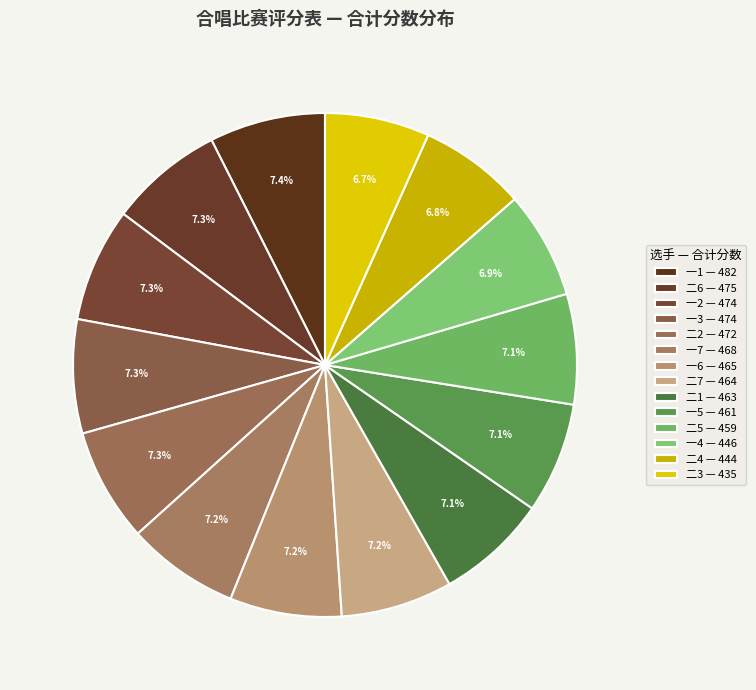

How many slices are in this pie chart?

14